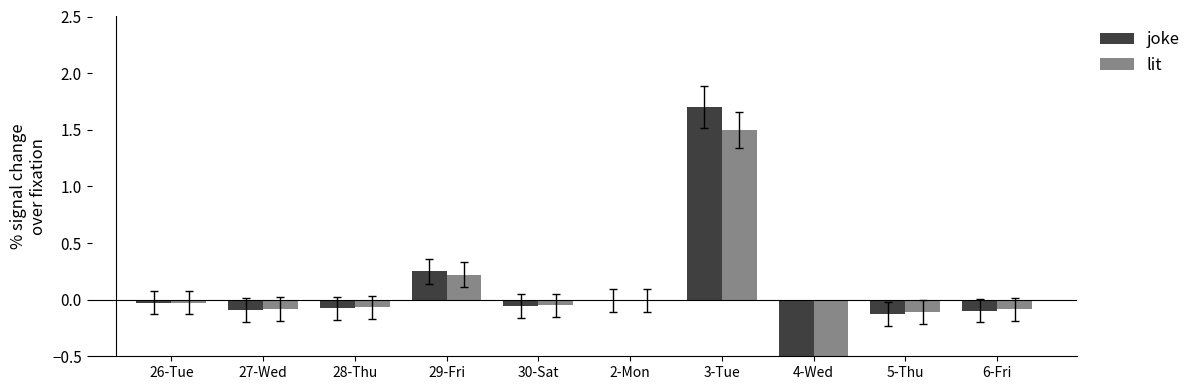

Reading left to right, extract all data points from this chart.

joke: 26-Tue=-0.0	27-Wed=-0.1	28-Thu=-0.1	29-Fri=0.3	30-Sat=-0.1	2-Mon=-0.0	3-Tue=1.7	4-Wed=-1.5	5-Thu=-0.1	6-Fri=-0.1
lit: 26-Tue=-0.0	27-Wed=-0.1	28-Thu=-0.1	29-Fri=0.2	30-Sat=-0.0	2-Mon=-0.0	3-Tue=1.5	4-Wed=-1.3	5-Thu=-0.1	6-Fri=-0.1